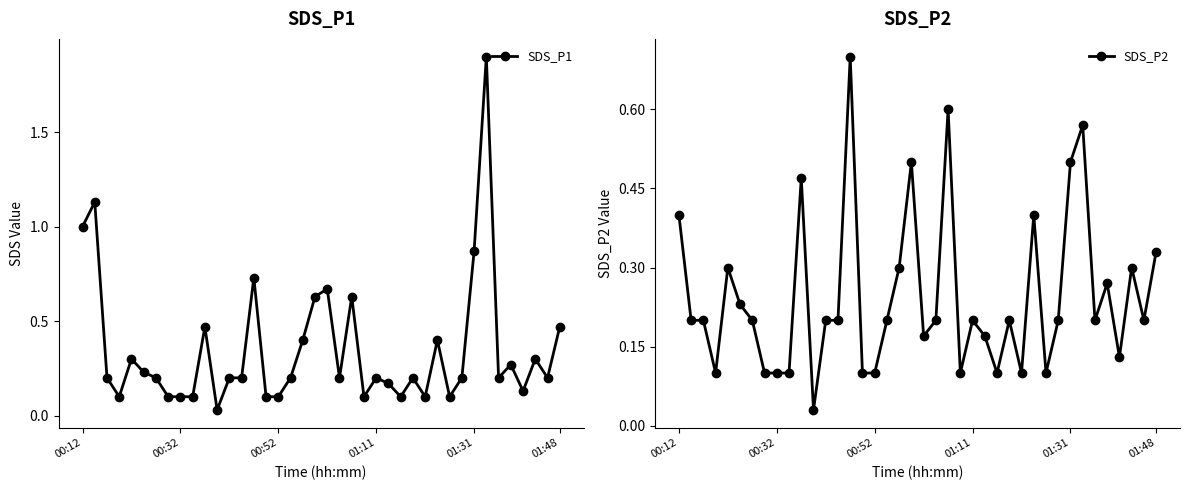

True or false: SDS_P1 has a value of 0.2 at 01:11.

True